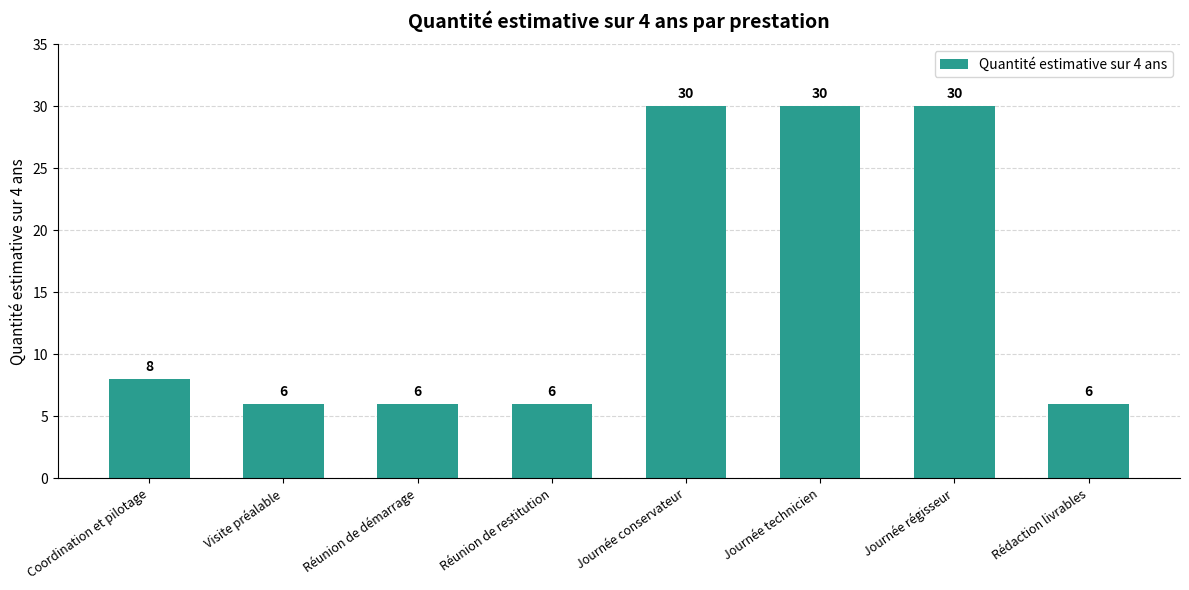

The chart shows a value of 9 at Rédaction livrables. True or false?

False